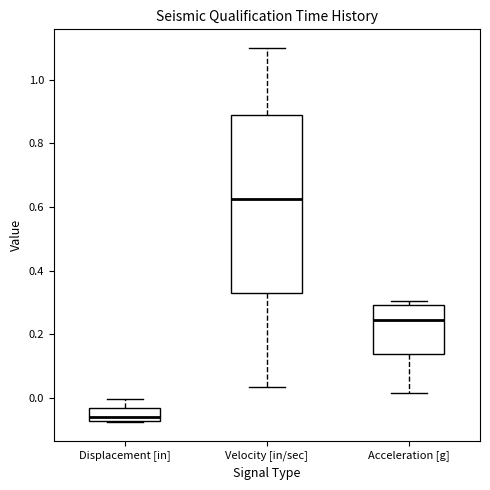

Which box is the tallest, from its lower edge to its upper edge?

Velocity [in/sec]